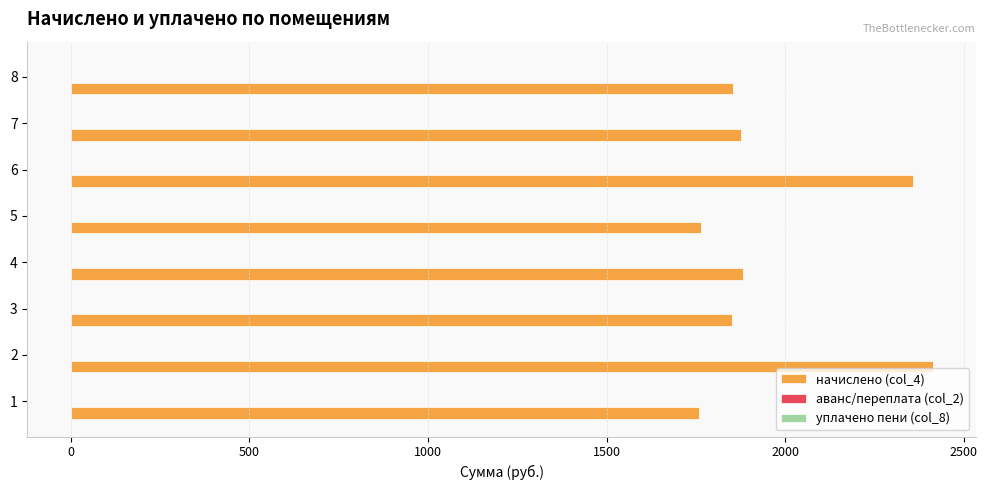

Between 2 and 7, which series saw the biggest shift?

начислено (col_4)